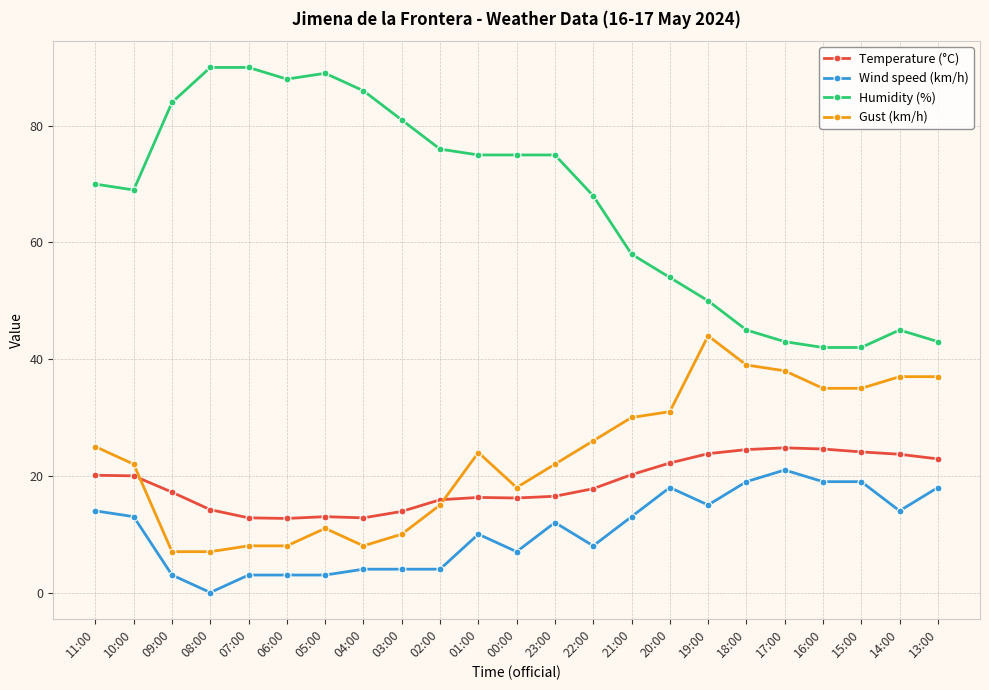

True or false: Gust (km/h) and Wind speed (km/h) intersect in this chart.

False